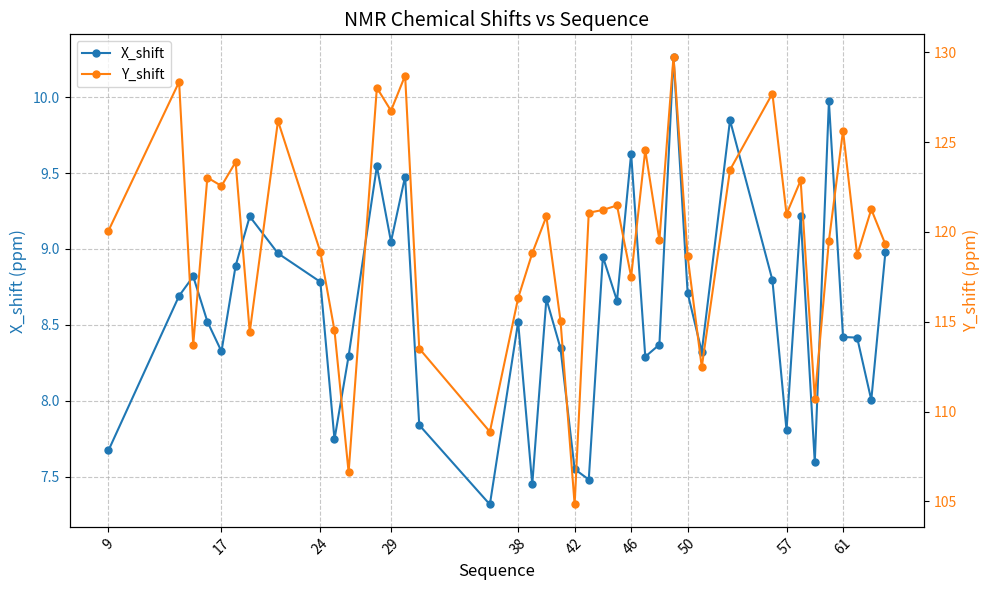

What is the difference between the maximum and second lowest values in the X_shift series?

2.8